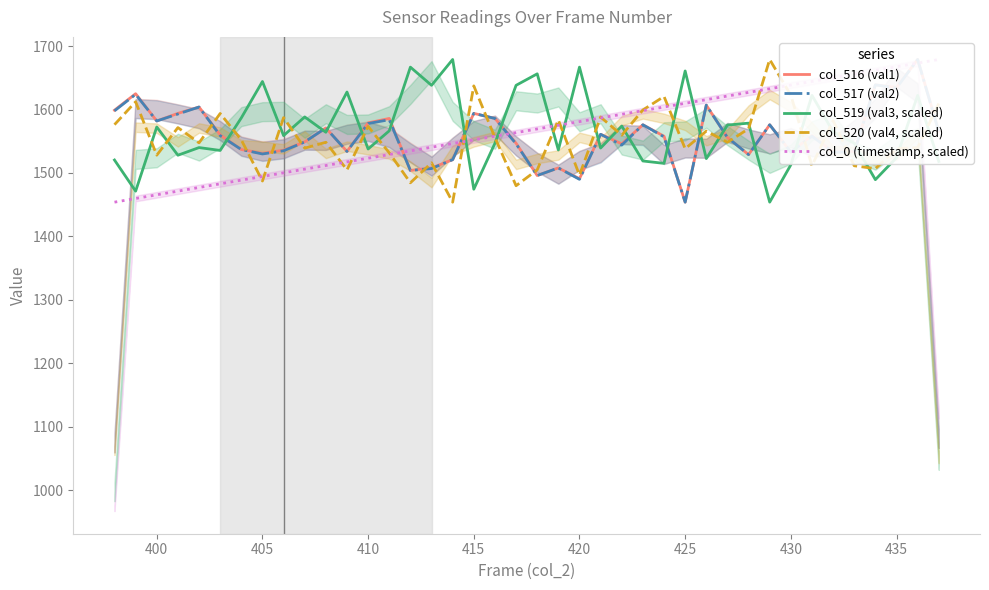

What is the maximum value for col_520 (val4, scaled)?

1679.0